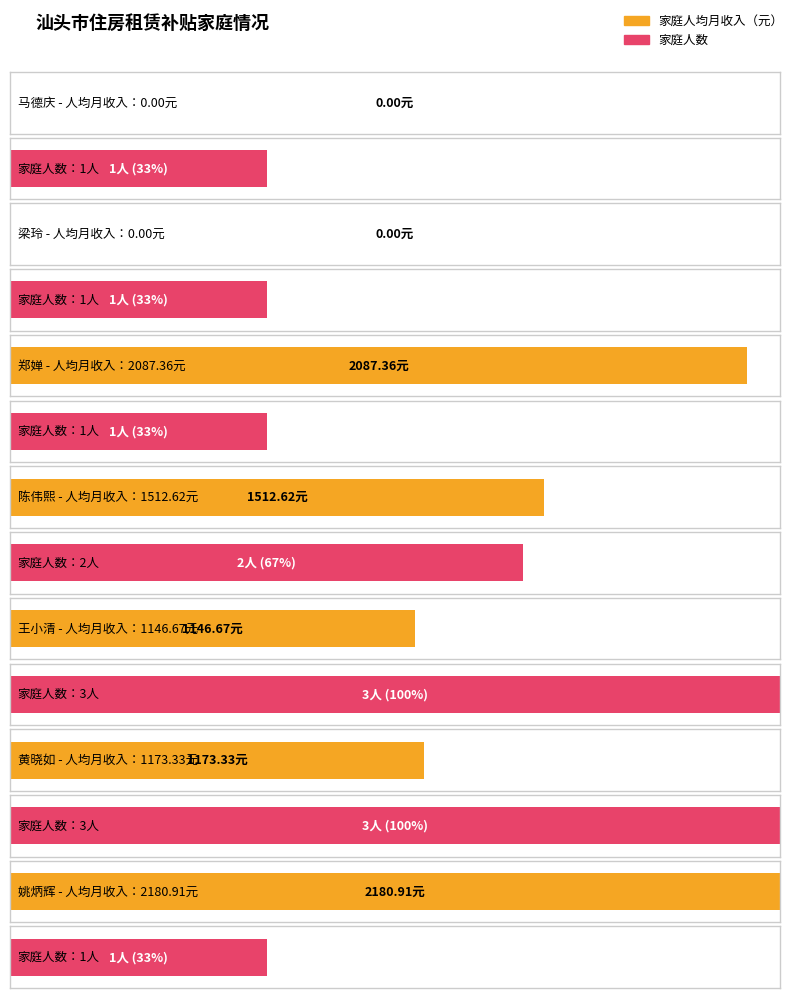

Which series has the largest total across all categories?

家庭人均月收入（元）